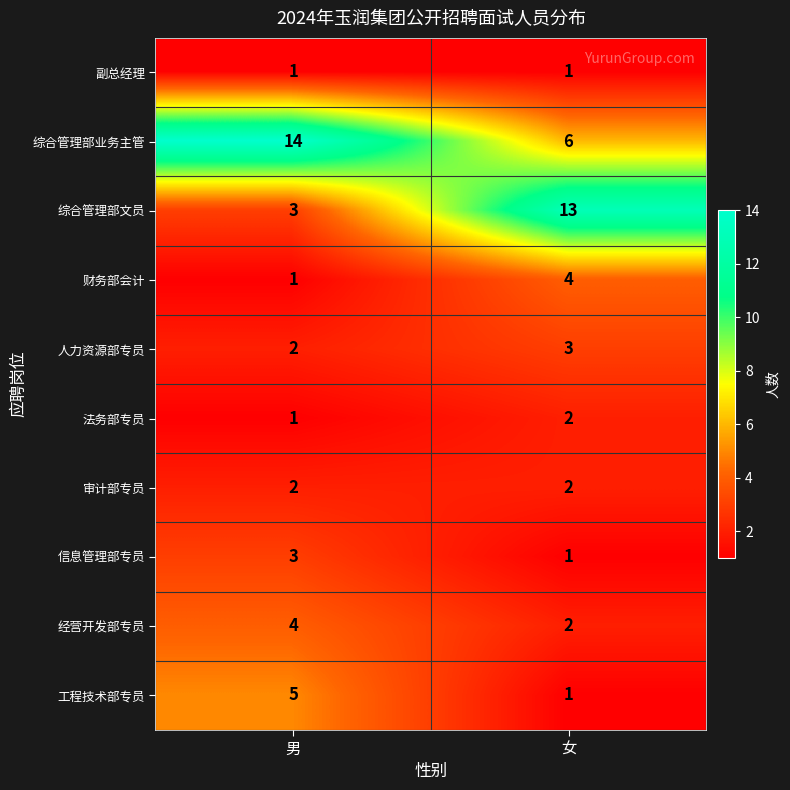

What is the maximum value shown in the chart?

14